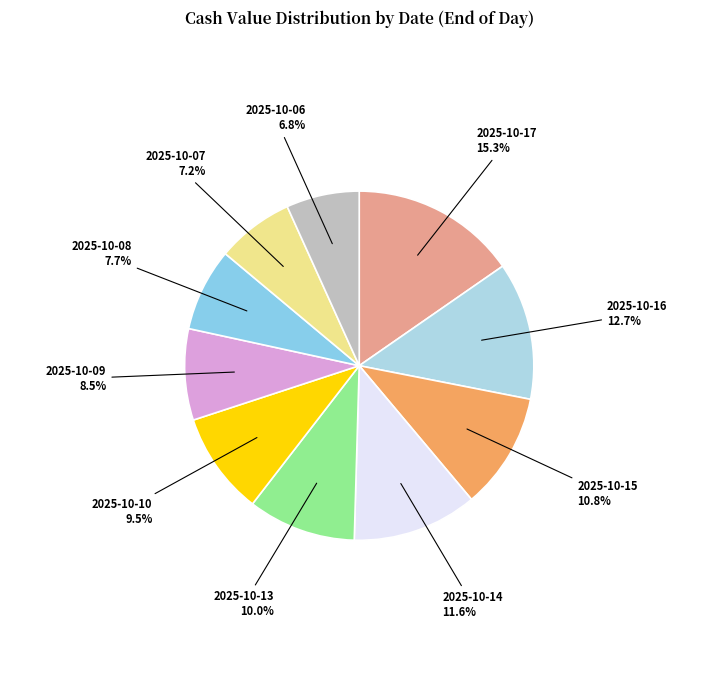

How many slices are in this pie chart?

10